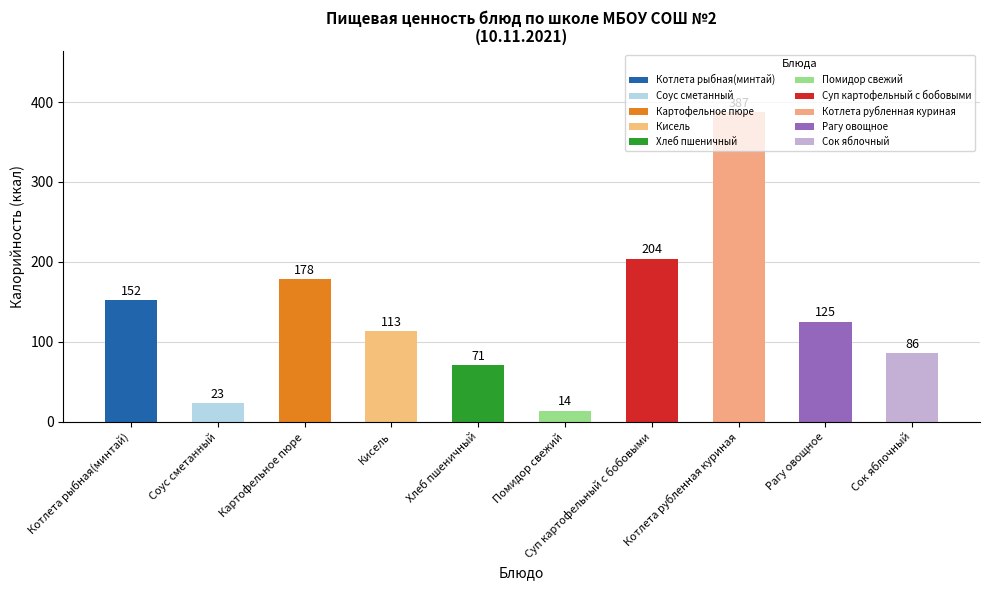

How many series are shown in this chart?

1